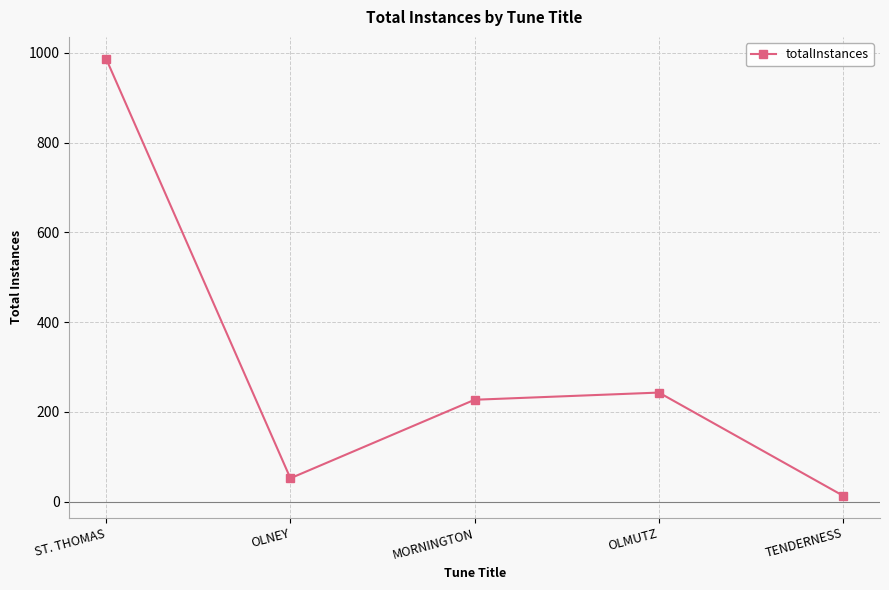

Is it true that the value at ST. THOMAS is 987?

True